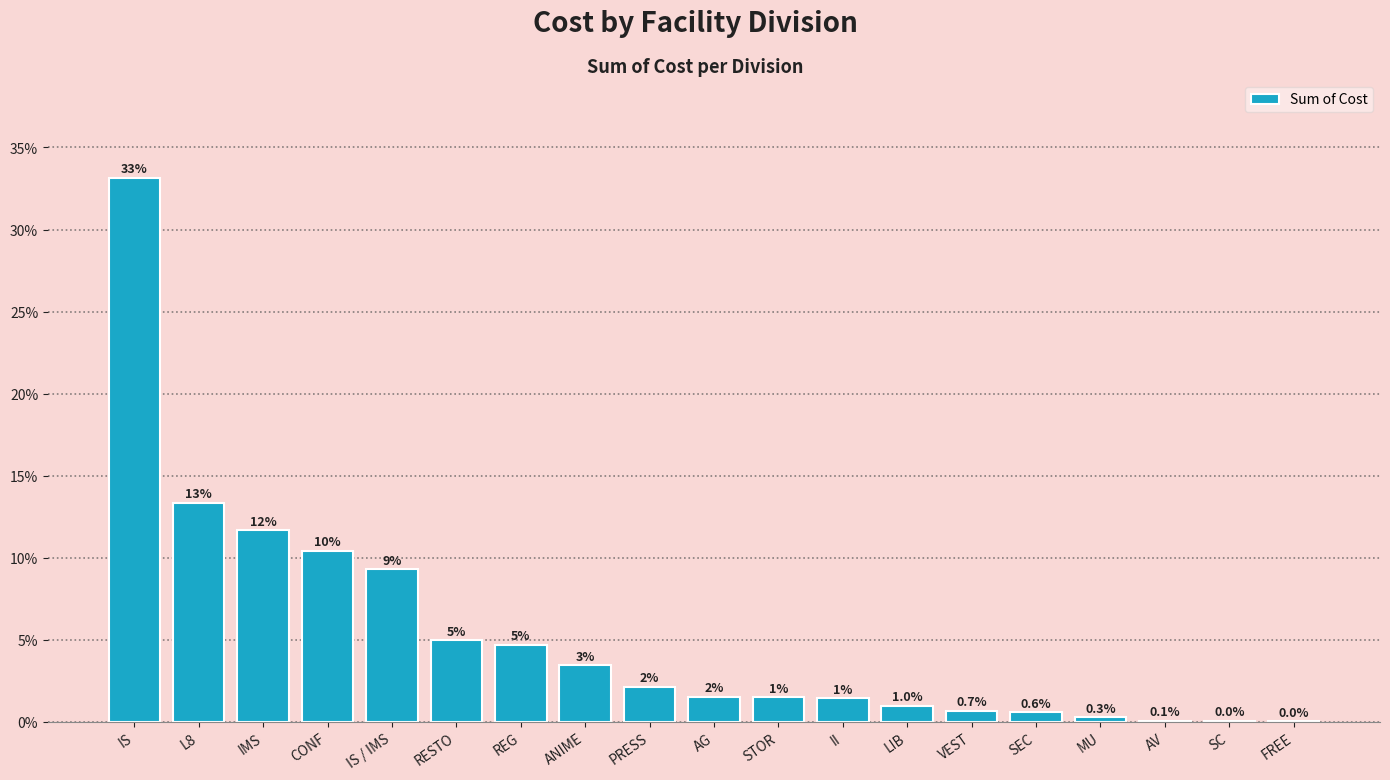

Where is the data nearest to the value 16?

L8